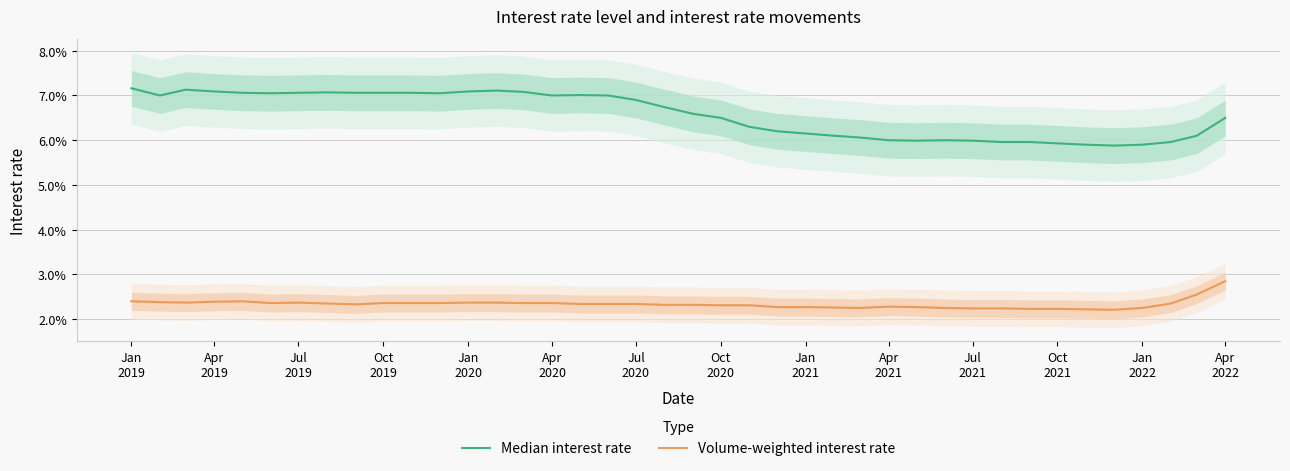

True or false: Median interest rate and Volume-weighted interest rate intersect in this chart.

False